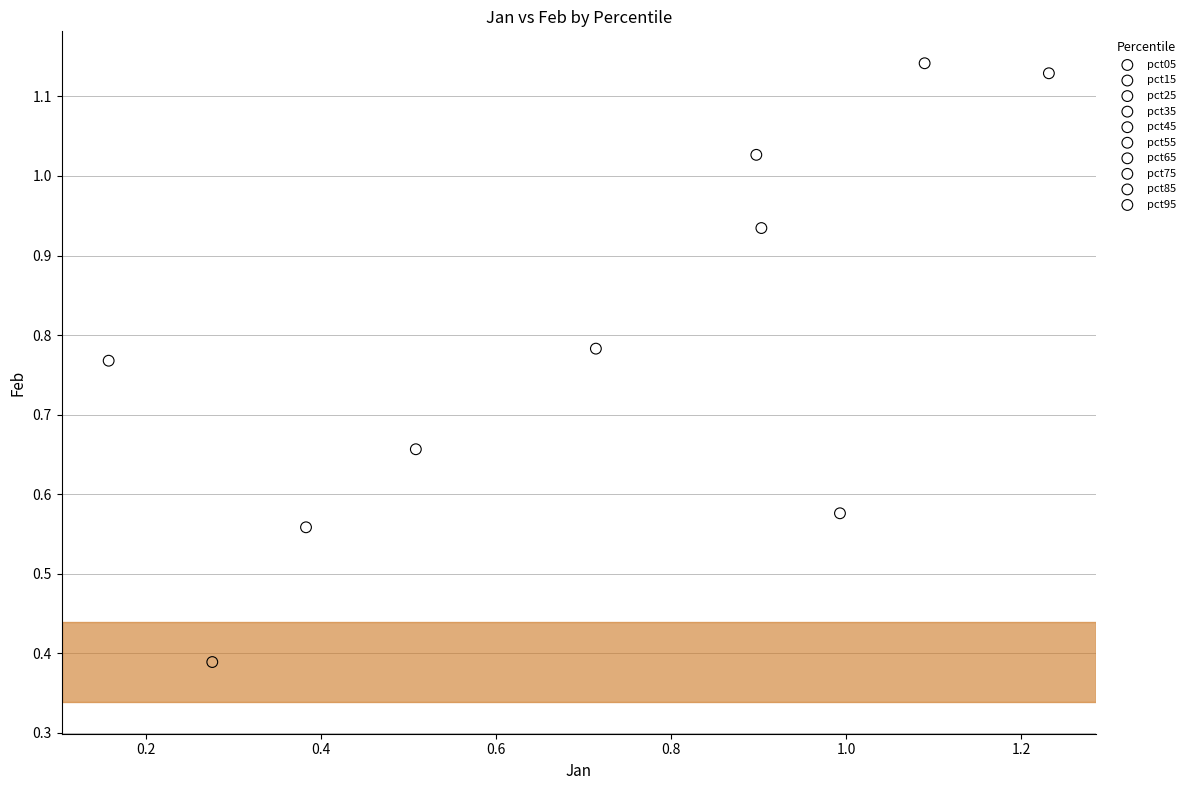

What are all the series names shown in the legend?

pct05, pct15, pct25, pct35, pct45, pct55, pct65, pct75, pct85, pct95